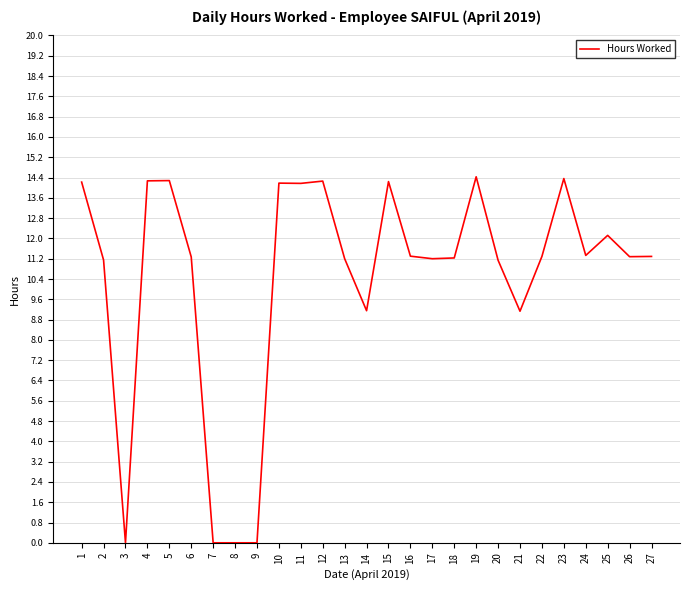

What is the sum of all values?

282.5